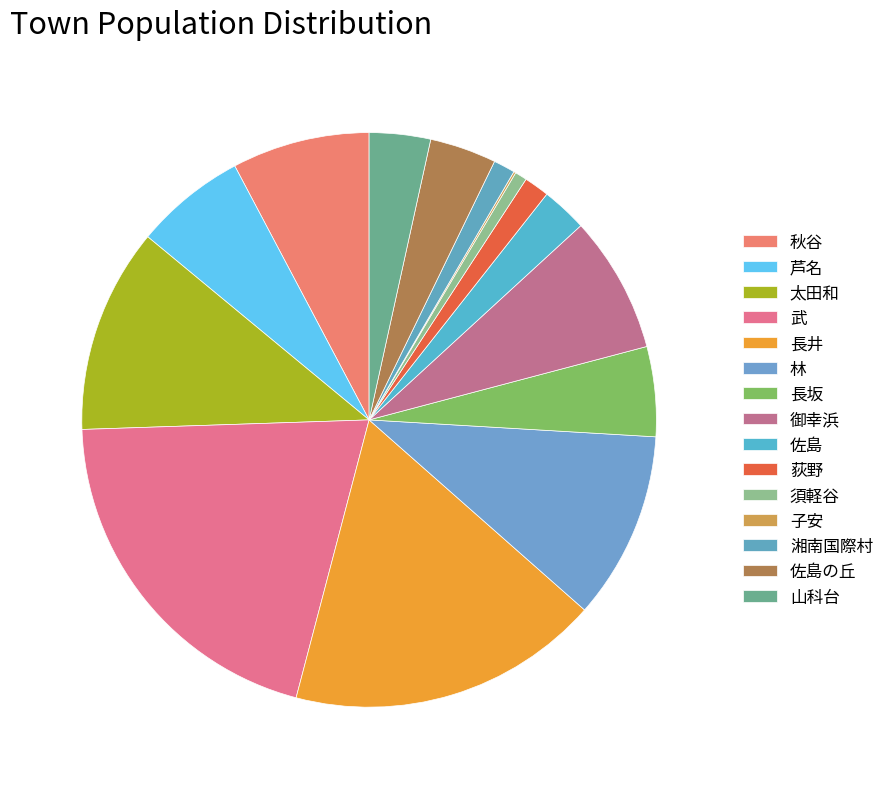

What percentage is the 武 slice, to the nearest percent?

20%